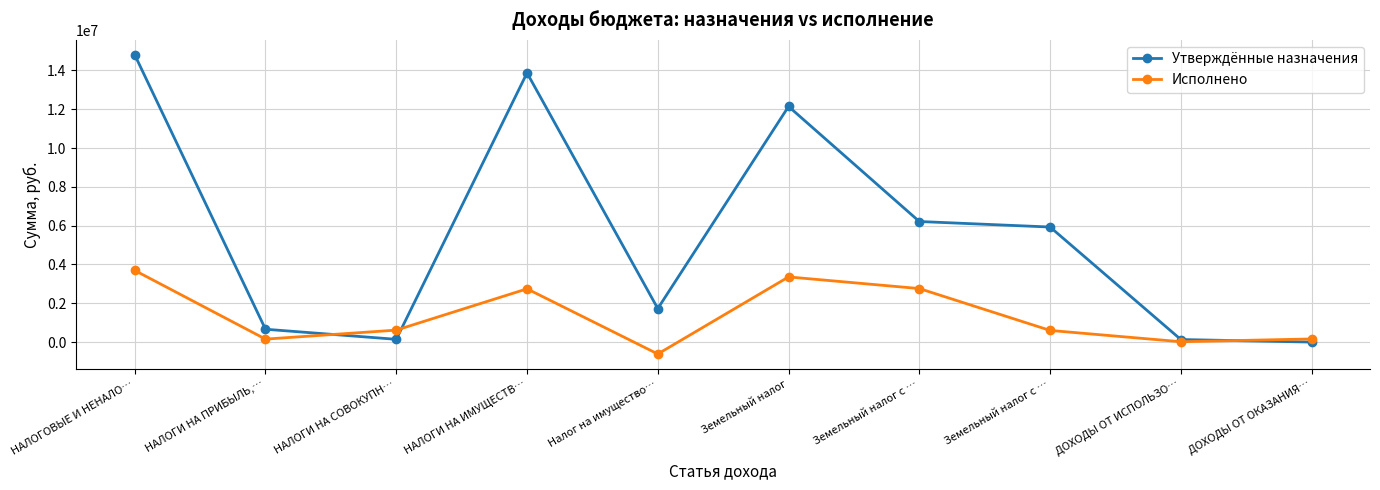

Is this an area chart (filled region under the line)?

No